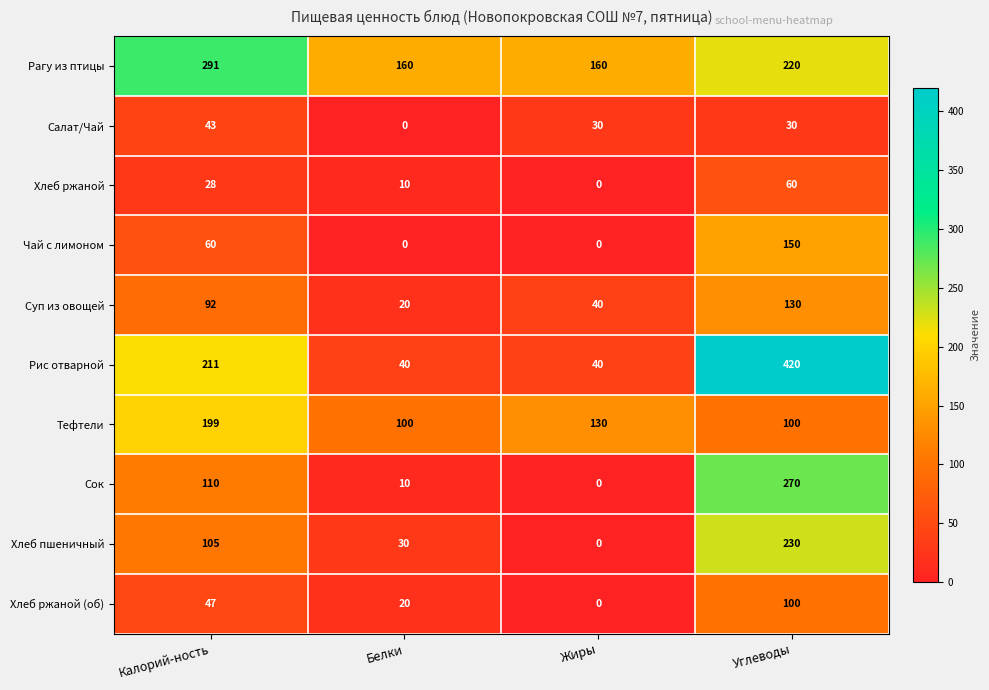

Which category has the highest value in the Рис отварной series?

Углеводы